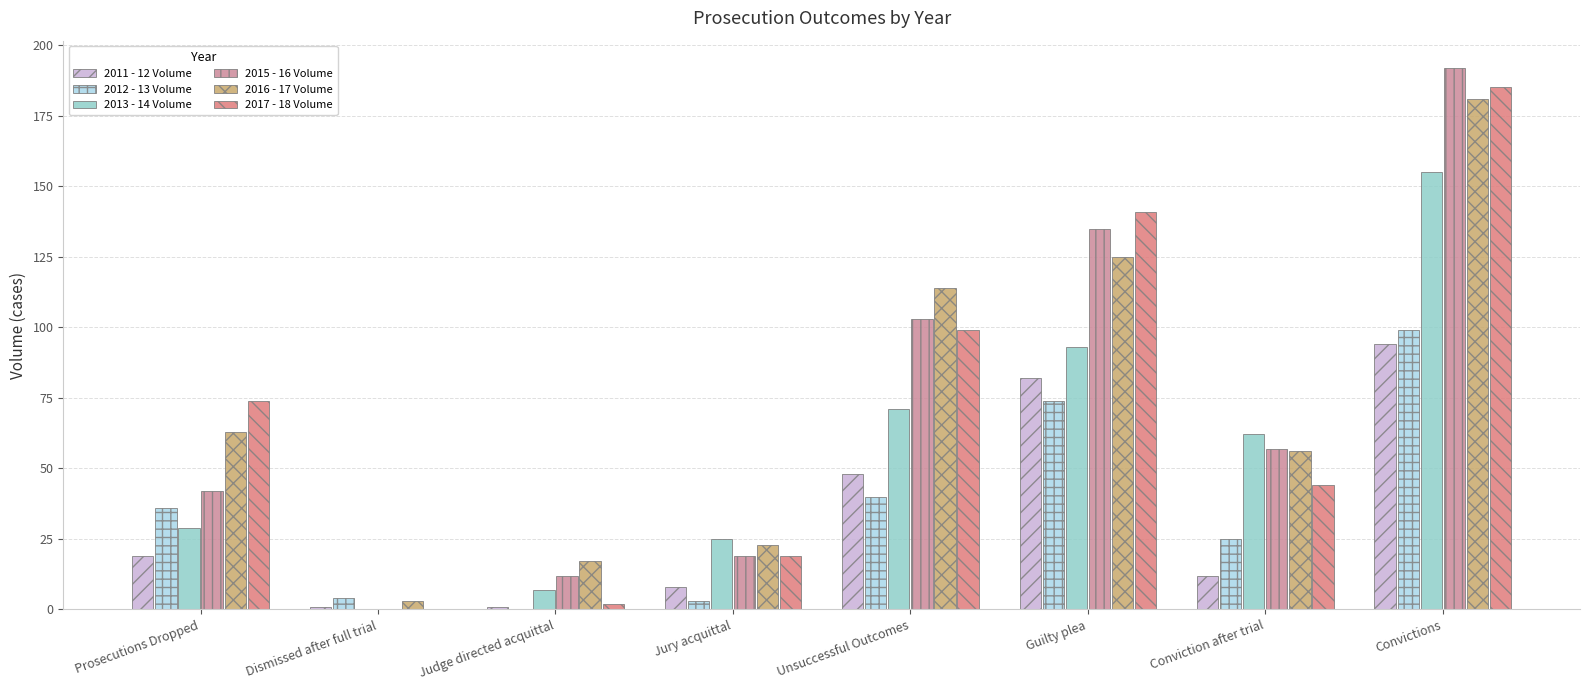

What is the difference between the 2016 - 17 Volume values at Prosecutions Dropped and Dismissed after full trial?

60